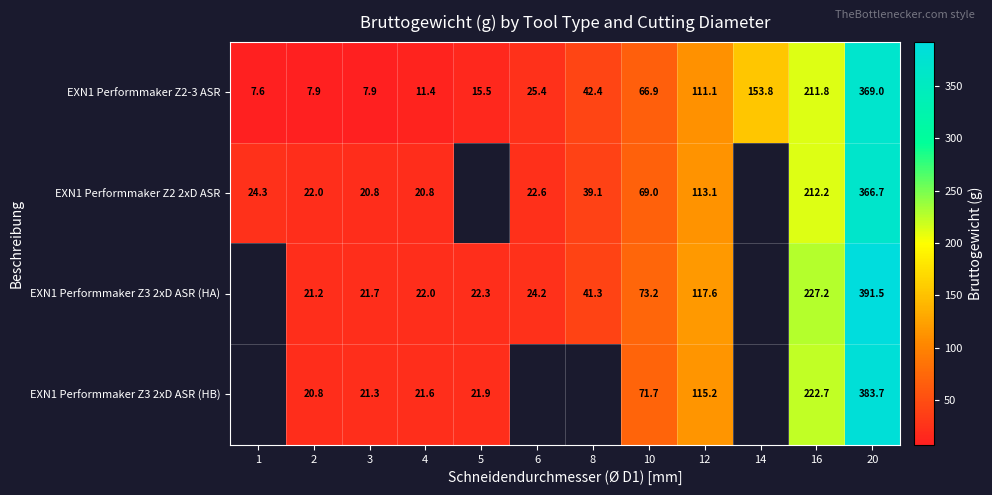

What is the total value across all series at 12?

457.0